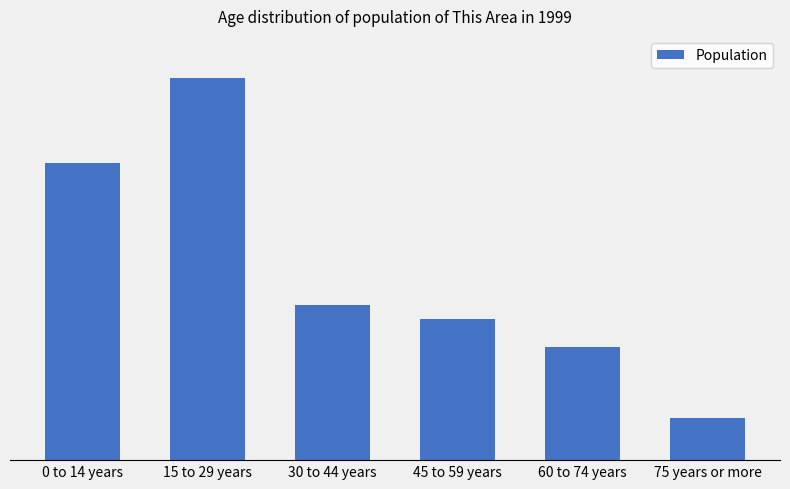

Are the bars horizontal?

No